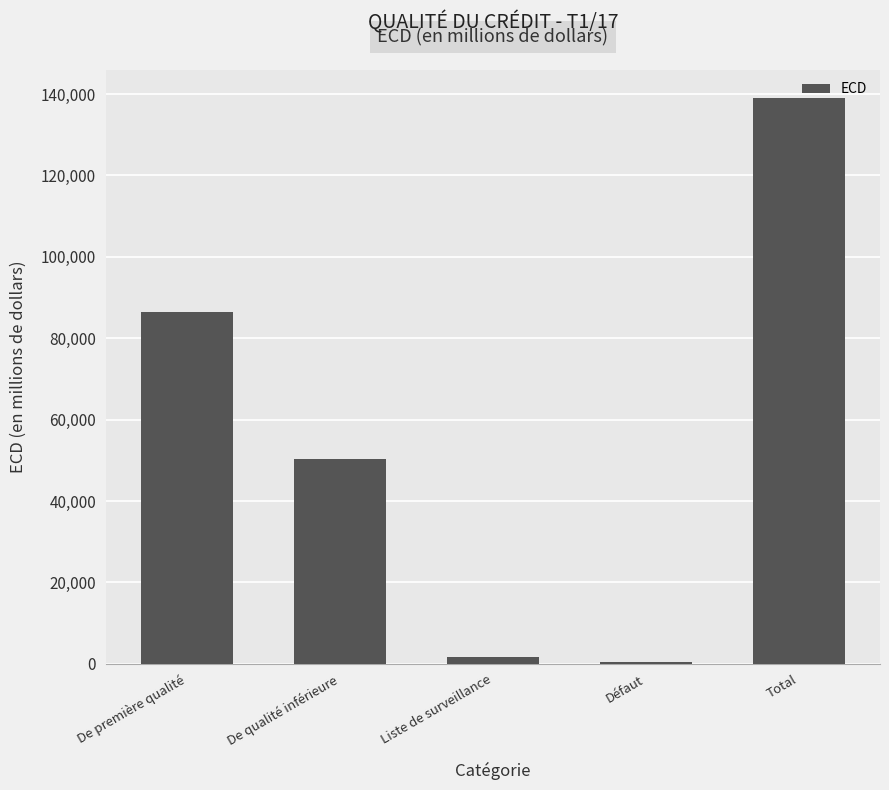

What position from the right is De qualité inférieure?

4